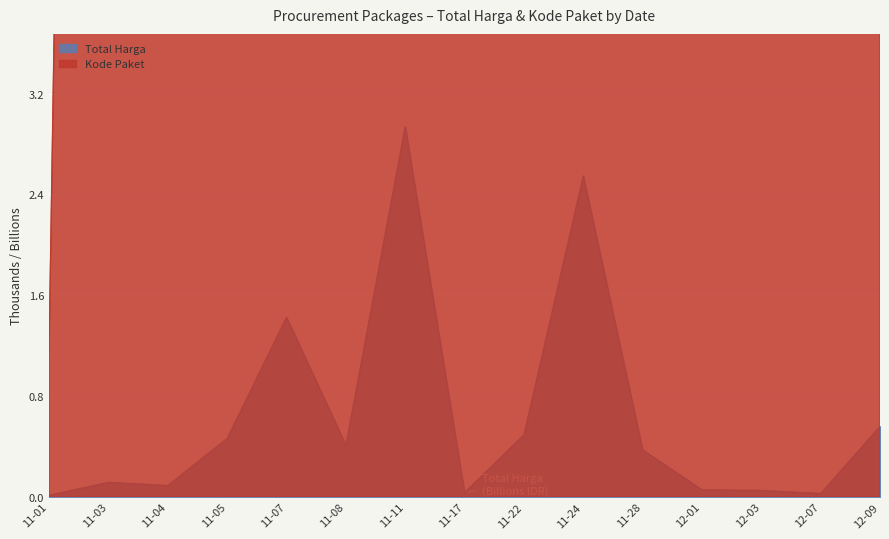

What is the sum of all Kode Paket values?

1031.8